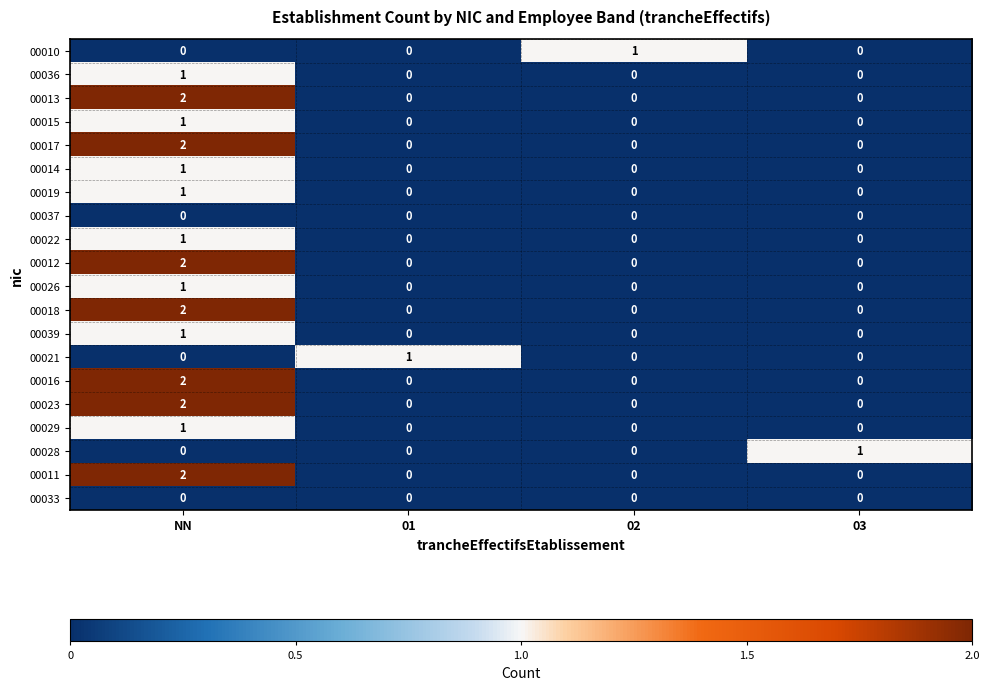

At which category does the chart reach its peak across all series?

NN